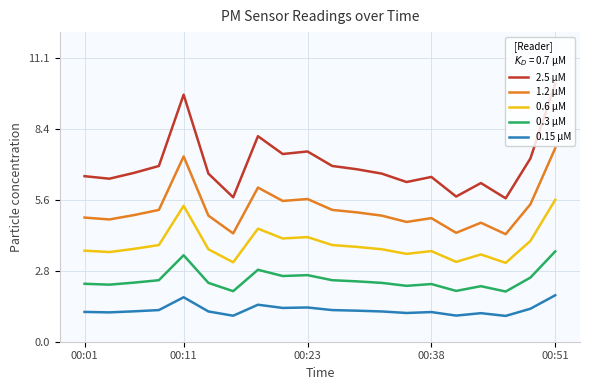

Is this an area chart (filled region under the line)?

No